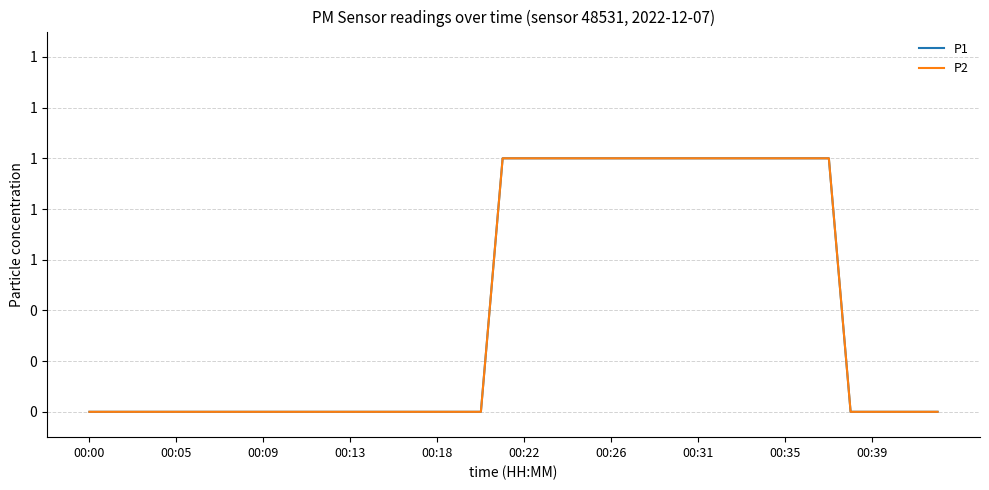

Reading left to right, transcribe all the data shown in this chart.

P1: 0	0	0	0	0	0	0	0	0	0	0	0	0	0	0	0	0	0	0	1	1	1	1	1	1	1	1	1	1	1	1	1	1	1	1	0	0	0	0	0
P2: 0	0	0	0	0	0	0	0	0	0	0	0	0	0	0	0	0	0	0	1	1	1	1	1	1	1	1	1	1	1	1	1	1	1	1	0	0	0	0	0